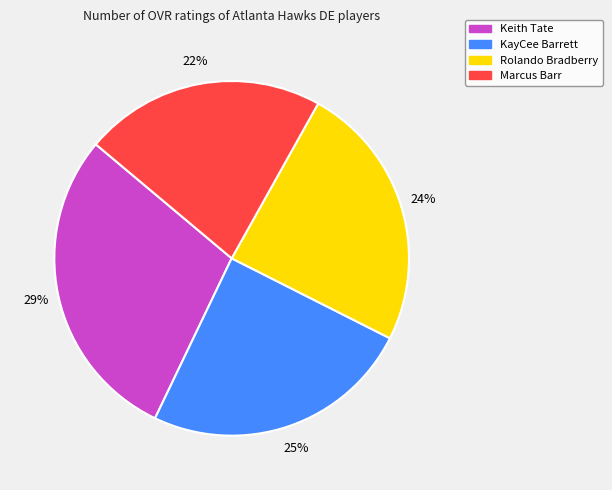

The Marcus Barr slice represents 22% of the pie. True or false?

True